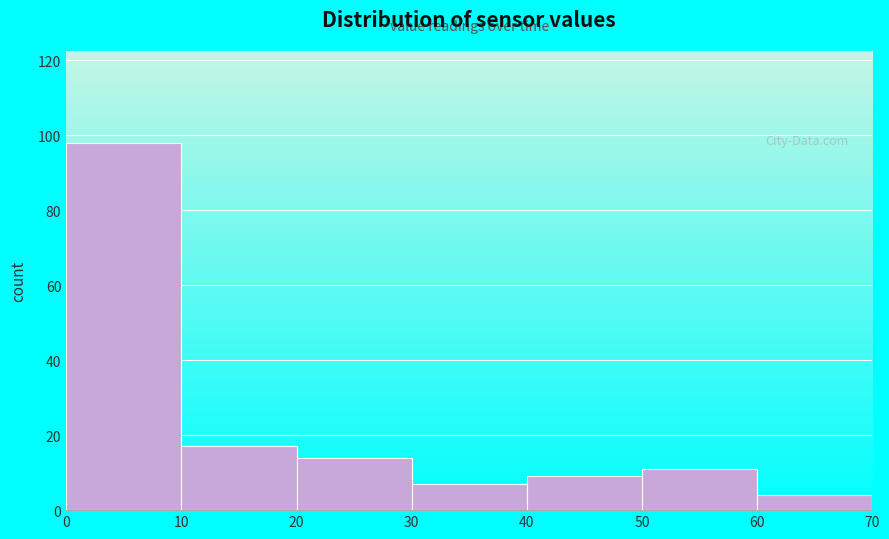

Over which range of the x-axis is the bar tallest?

0 to 10